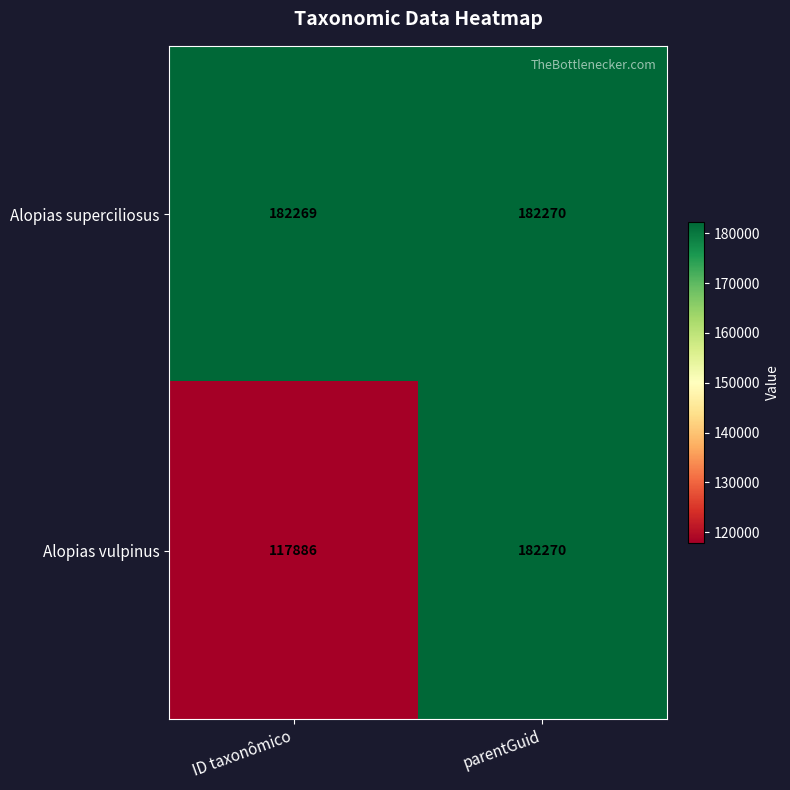

List the labels in order of Alopias superciliosus value, smallest first.

ID taxonômico, parentGuid